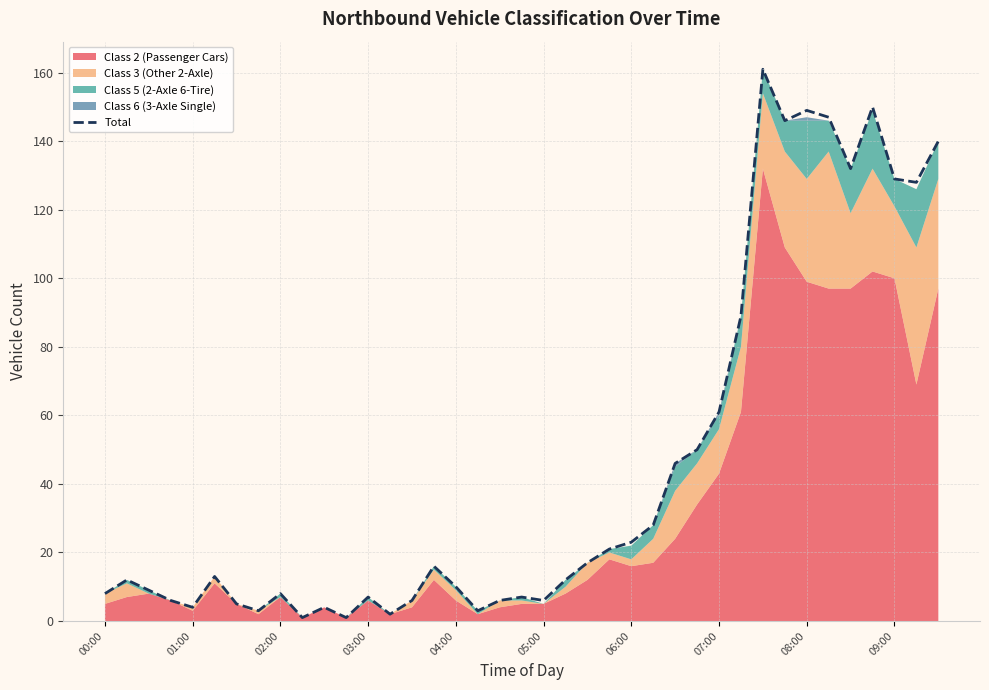

How many values are below 12?

18